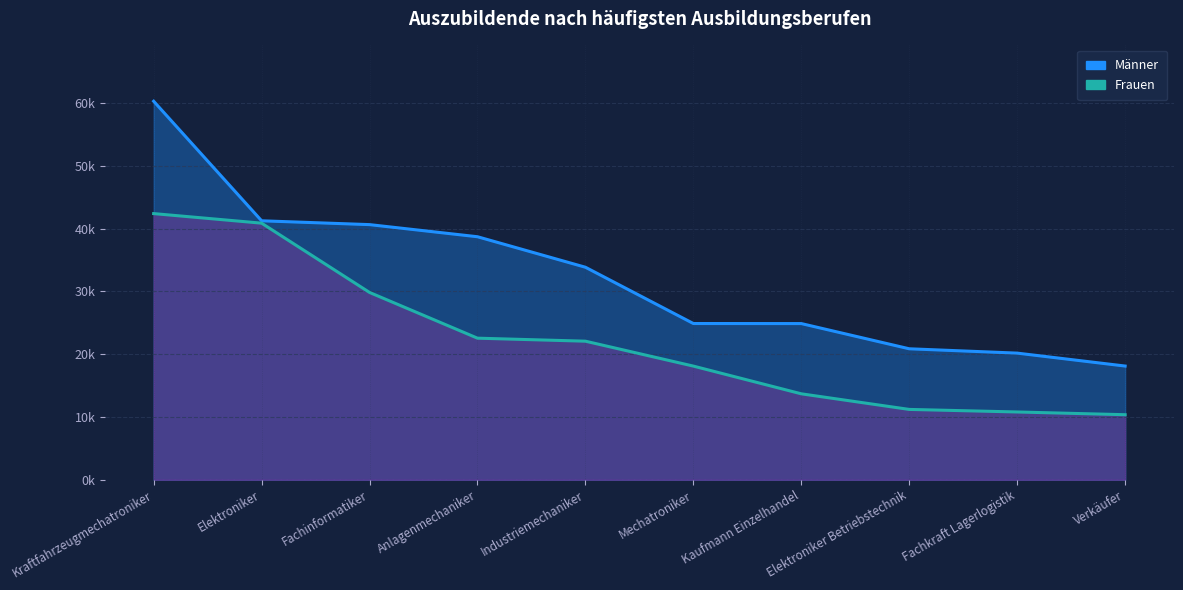

True or false: Frauen has more than 1 interior local peaks.

False